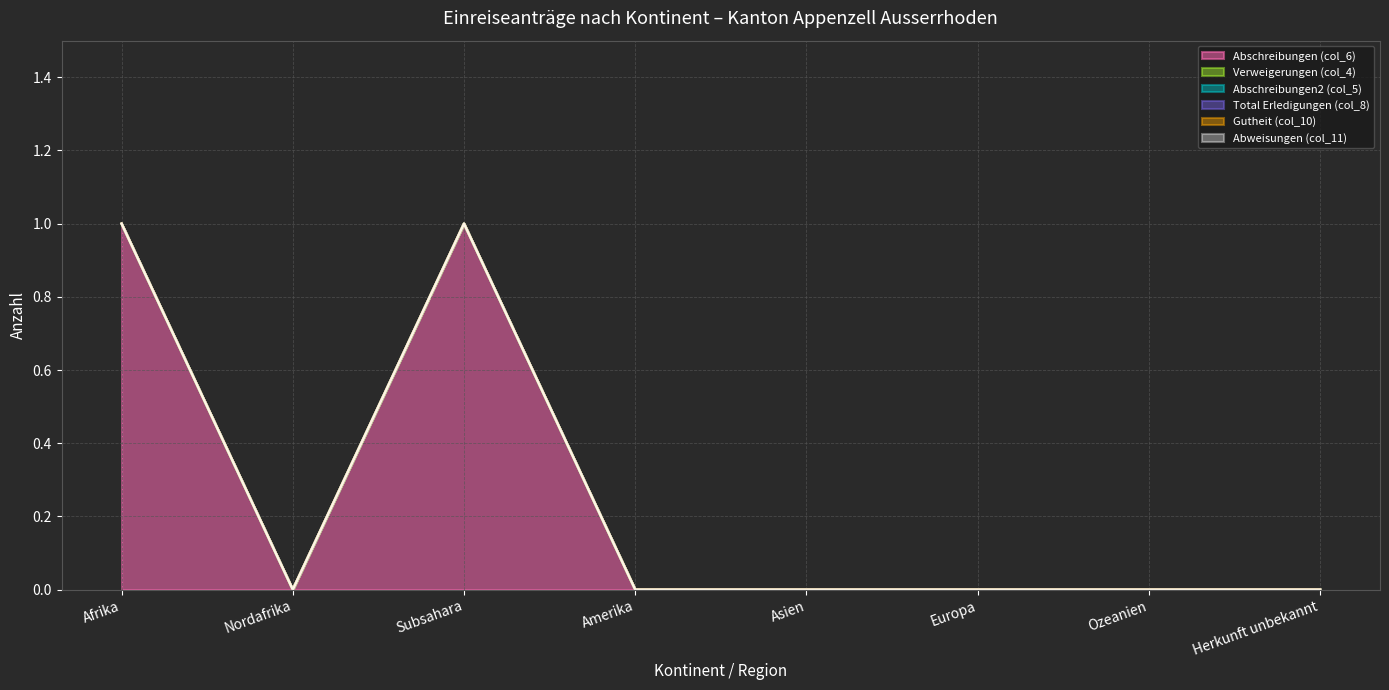

True or false: Abschreibungen2 (col_5) has a value of 0 at Europa.

True